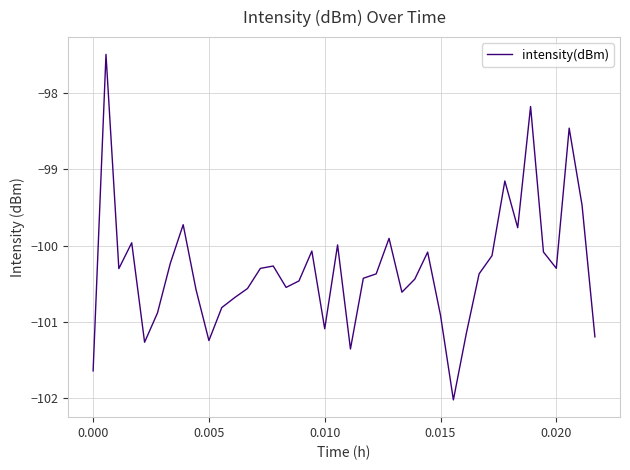

Does the chart display data point markers on the line(s)?

No